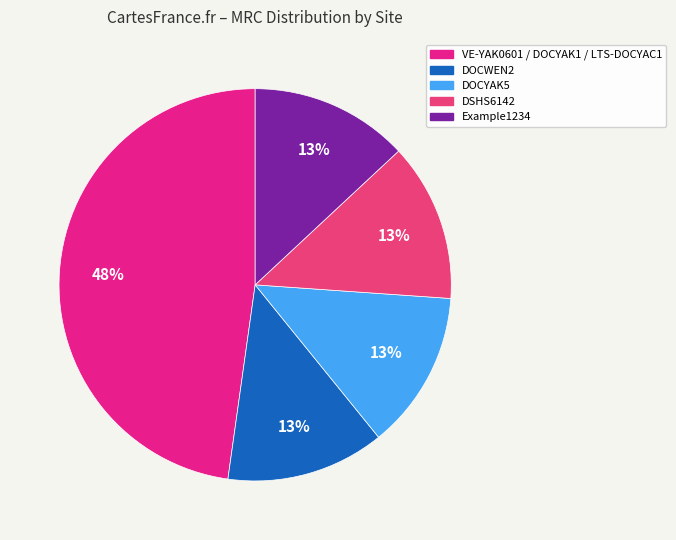

Which has a higher value, VE-YAK0601 / DOCYAK1 / LTS-DOCYAC1 or Example1234?

VE-YAK0601 / DOCYAK1 / LTS-DOCYAC1